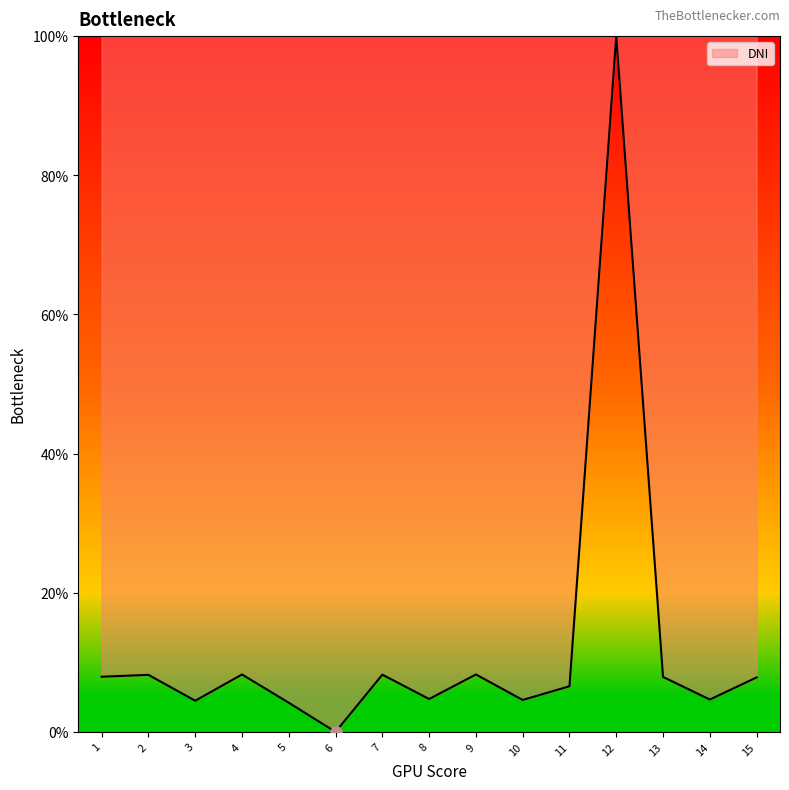

What is the difference between the maximum and minimum values?

100.0